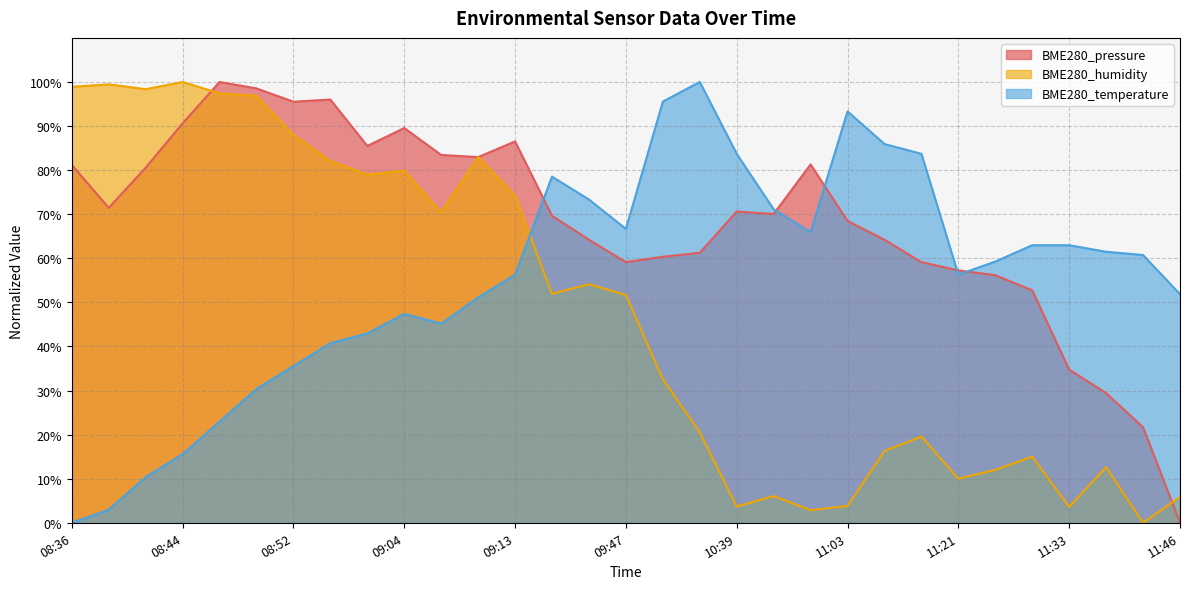

Reading right to left, extract all data points from this chart.

BME280_pressure: 0.0	21.7	29.4	34.8	52.7	56.2	57.3	59.1	64.2	68.5	81.3	70.0	70.6	61.3	60.4	59.1	64.2	69.7	86.5	83.0	83.4	89.6	85.5	96.0	95.5	98.5	100.0	90.6	80.6	71.4	81.2
BME280_humidity: 5.9	0.0	12.6	3.6	15.0	12.0	10.0	19.6	16.3	3.8	2.9	6.1	3.7	20.5	32.6	51.7	54.1	51.9	74.2	83.0	70.4	79.9	79.0	82.1	88.0	96.9	97.4	100.0	98.4	99.5	98.9
BME280_temperature: 51.9	60.7	61.5	63.0	63.0	59.3	56.3	83.7	85.9	93.3	65.9	71.1	83.7	100.0	95.6	66.7	73.3	78.5	56.3	51.1	45.2	47.4	43.0	40.7	35.6	30.4	23.0	15.6	10.4	3.0	0.0